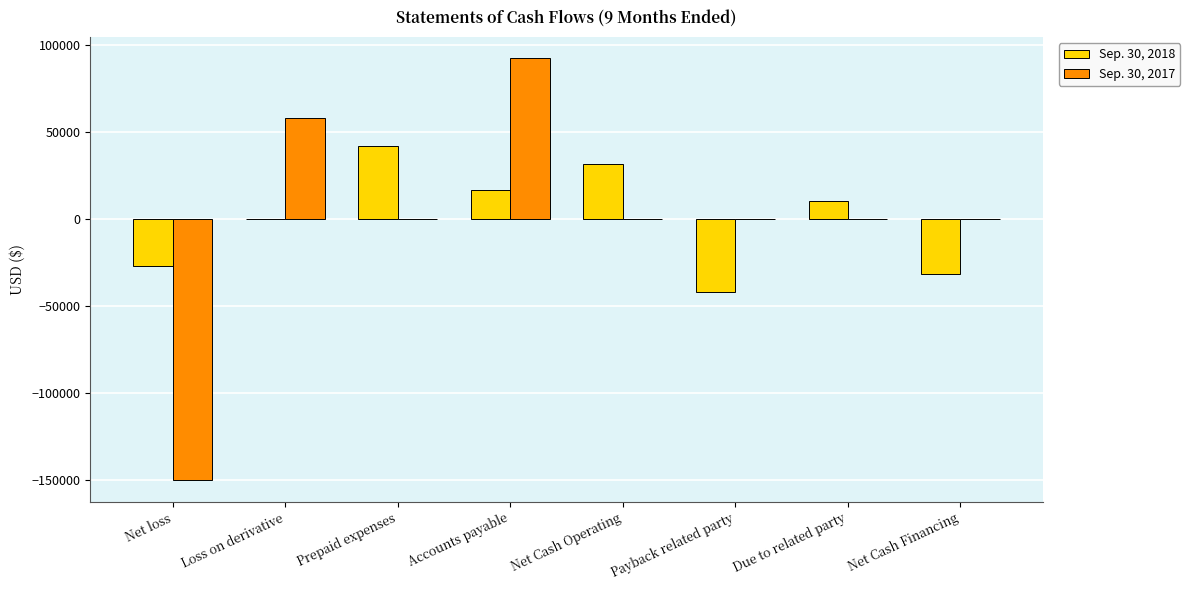

Which series has the widest spread of values?

Sep. 30, 2017